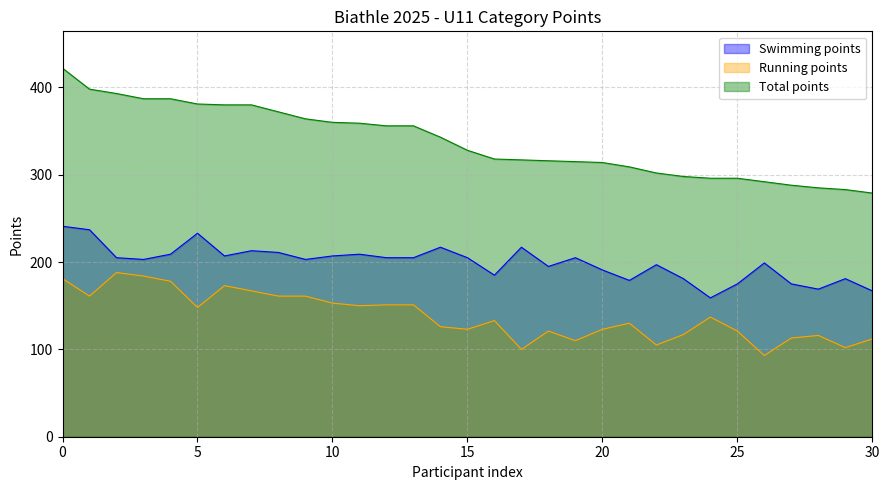

Which series has the widest spread of values?

Total points